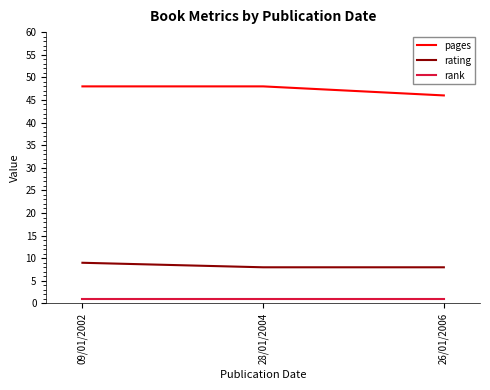

Is the value of pages at 26/01/2006 greater than the value of rating at 26/01/2006?

Yes